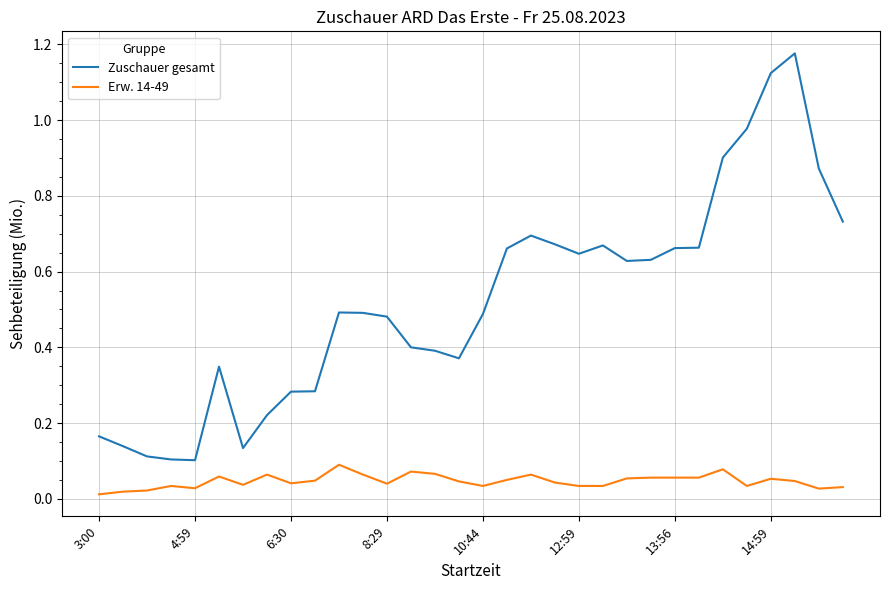

Does the chart display data point markers on the line(s)?

No